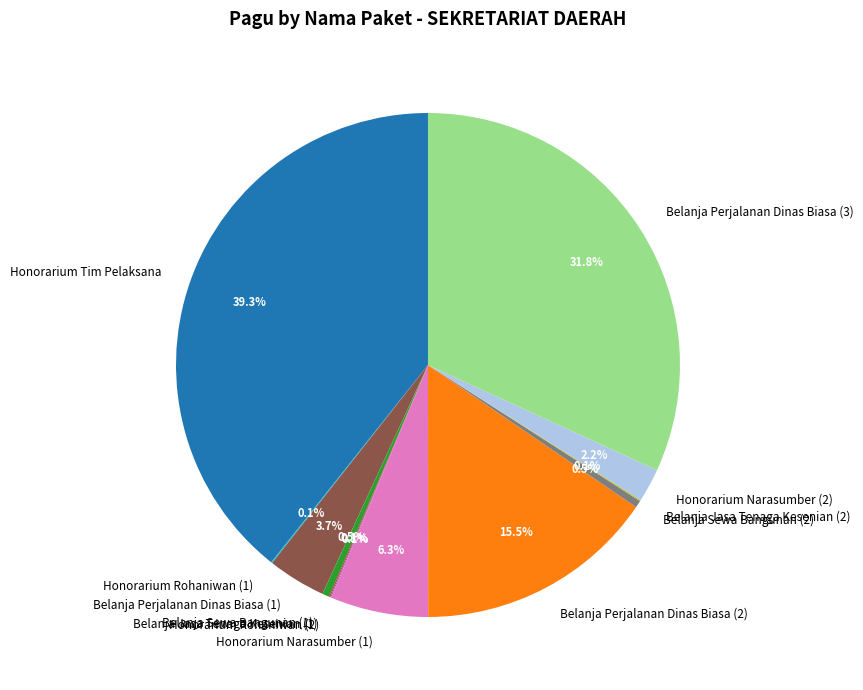

Do Honorarium Narasumber (1) and Honorarium Tim Pelaksana together represent more than half of the pie?

No